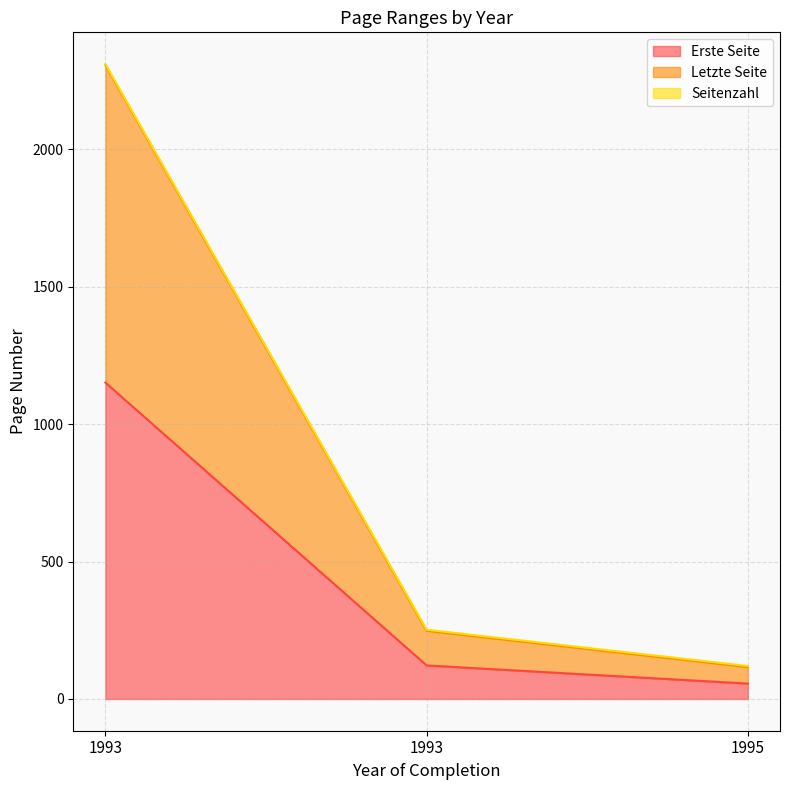

List the labels in order of Letzte Seite value, largest first.

1993, 1993, 1995